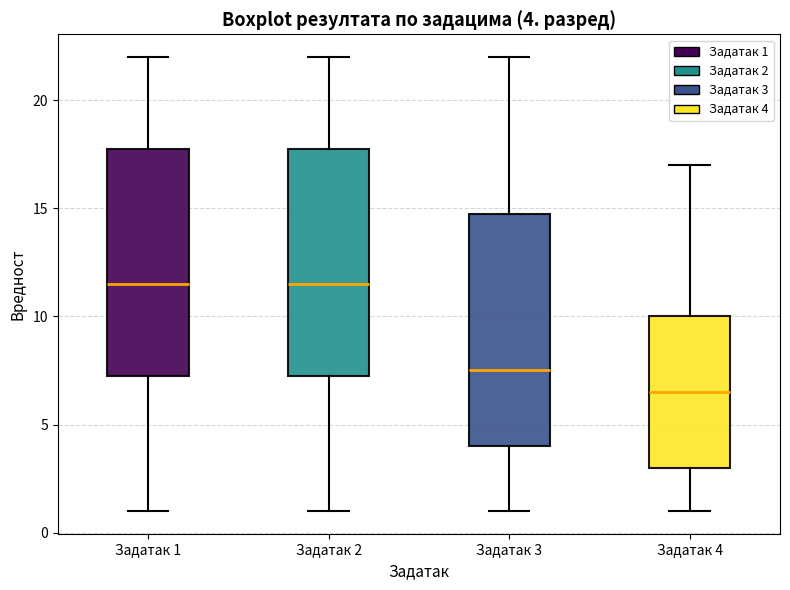

Which box has the lowest median line?

Задатак 4